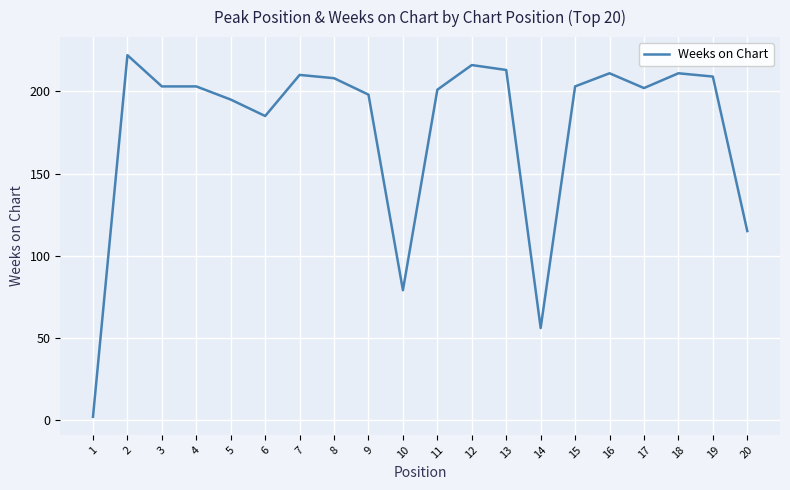

How many lines are shown in the chart?

1